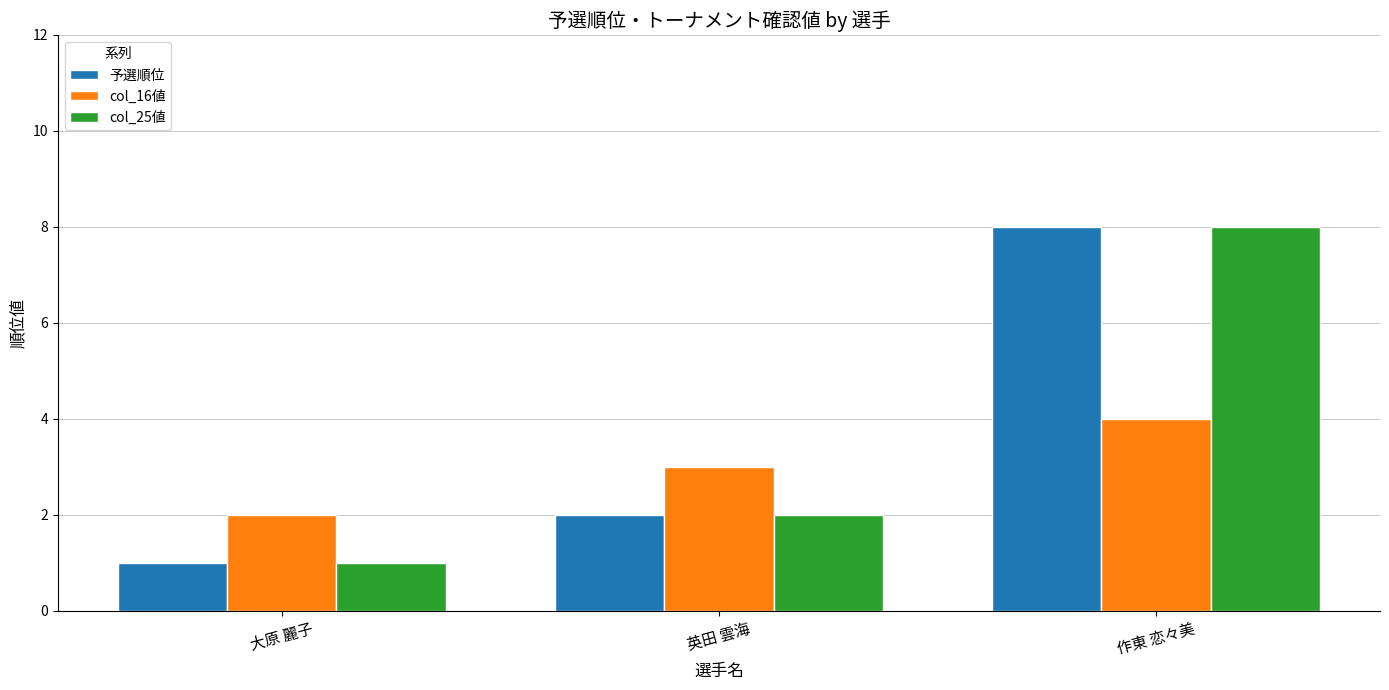

What are all the series names shown in the legend?

予選順位, col_16値, col_25値